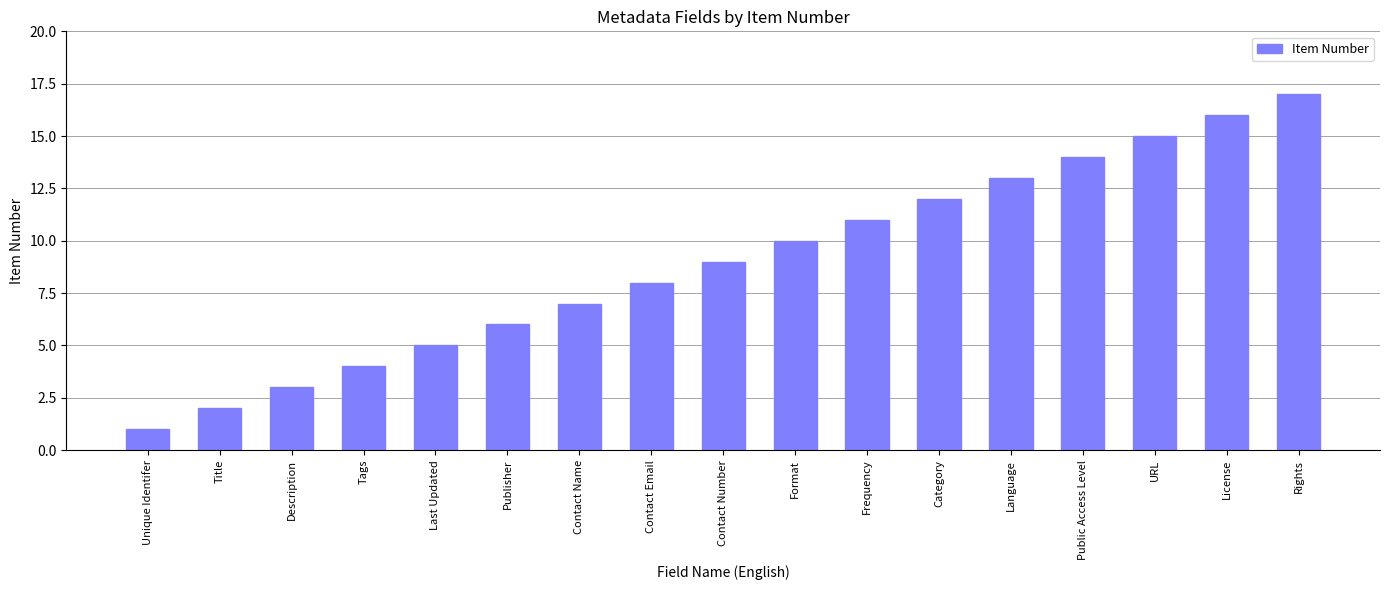

What is the difference between the values at Contact Email and Frequency?

3